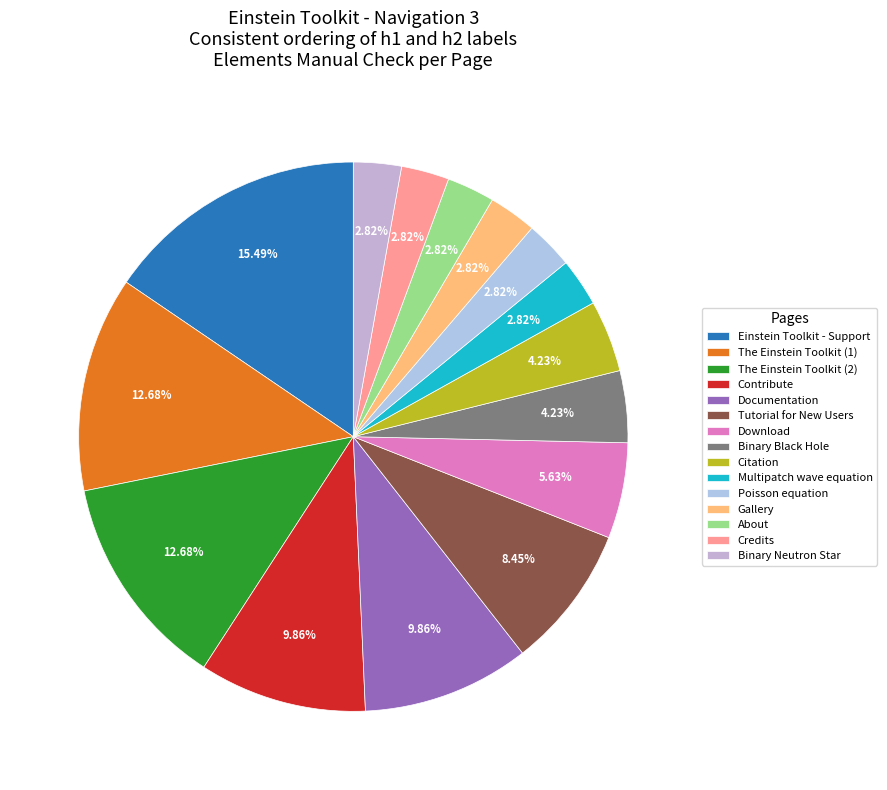

To the nearest percent, what is the difference between the largest and smallest slice percentages?

13%